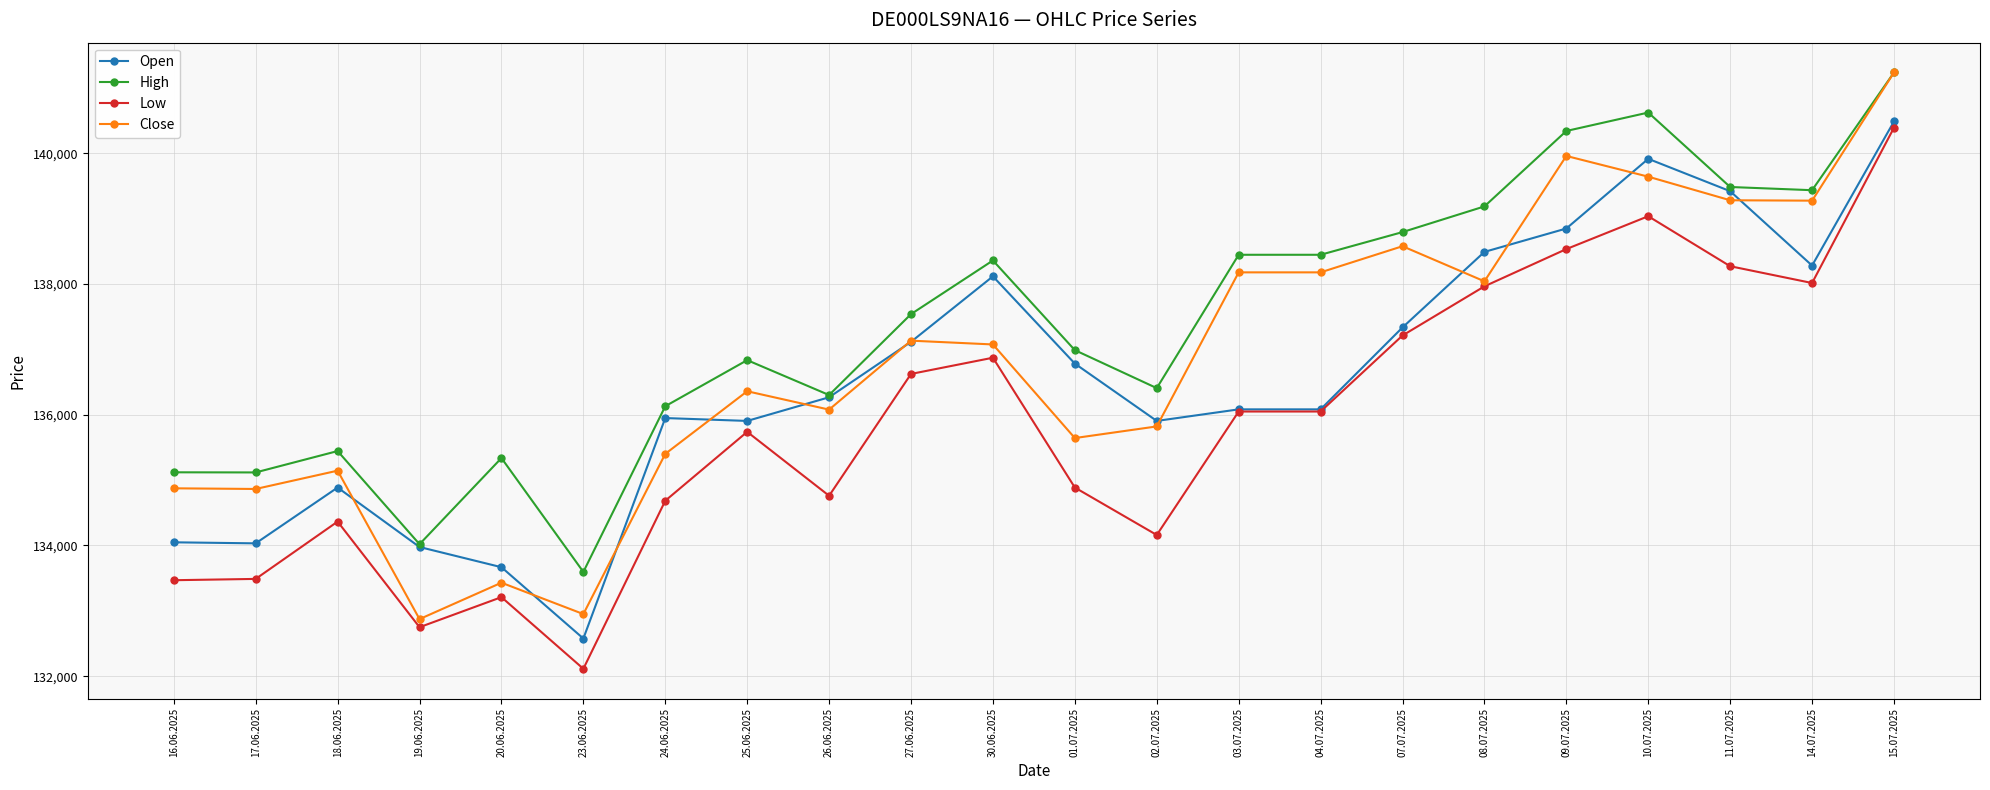

True or false: High and Low cross at least once.

False